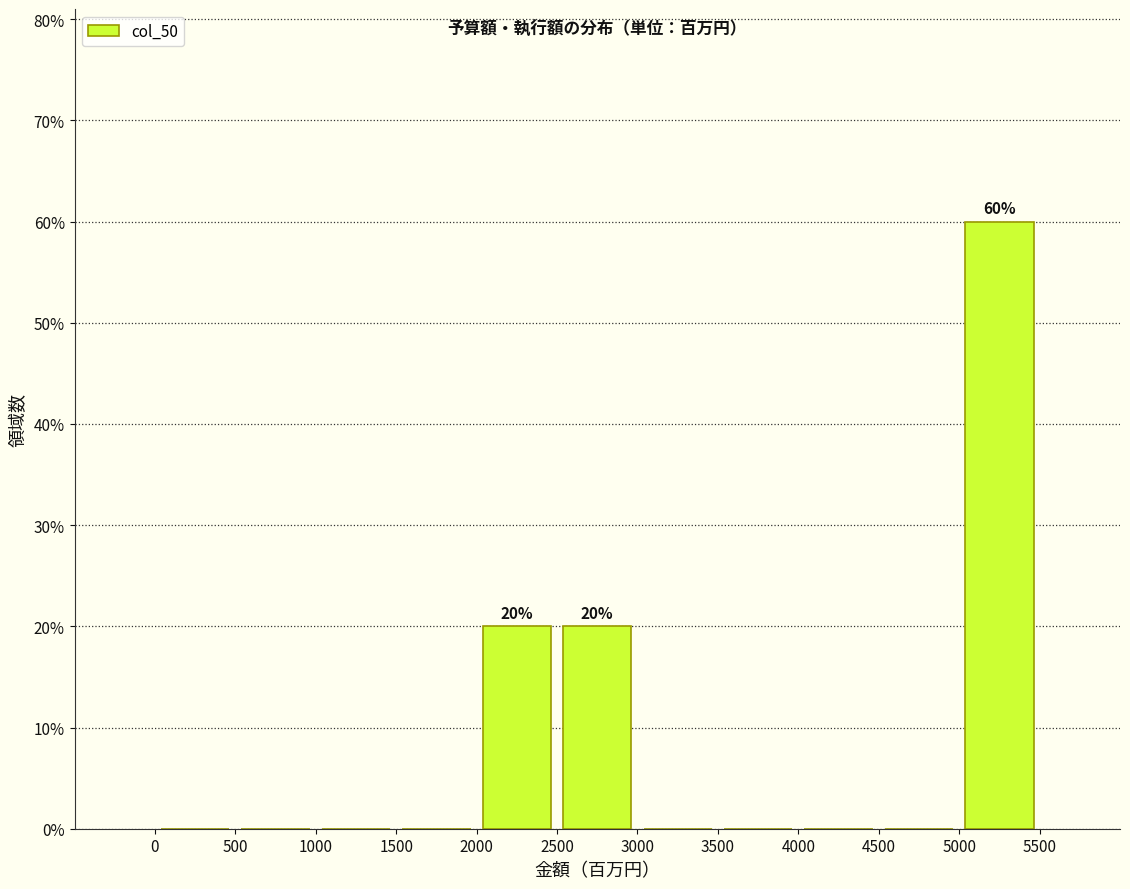

Which range on the x-axis has the tallest bar?

5000 to 5500